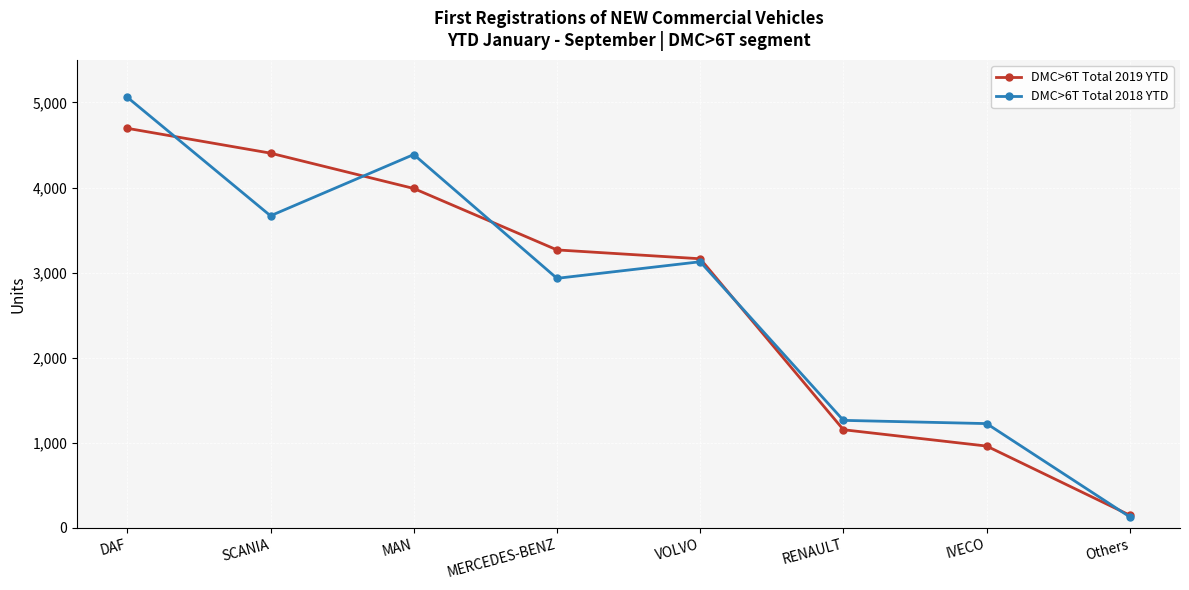

Reading left to right, what are all the values shown in this chart?

DMC>6T Total 2019 YTD: DAF=4696	SCANIA=4404	MAN=3989	MERCEDES-BENZ=3267	VOLVO=3163	RENAULT=1154	IVECO=962	Others=149
DMC>6T Total 2018 YTD: DAF=5061	SCANIA=3668	MAN=4388	MERCEDES-BENZ=2933	VOLVO=3128	RENAULT=1264	IVECO=1226	Others=129